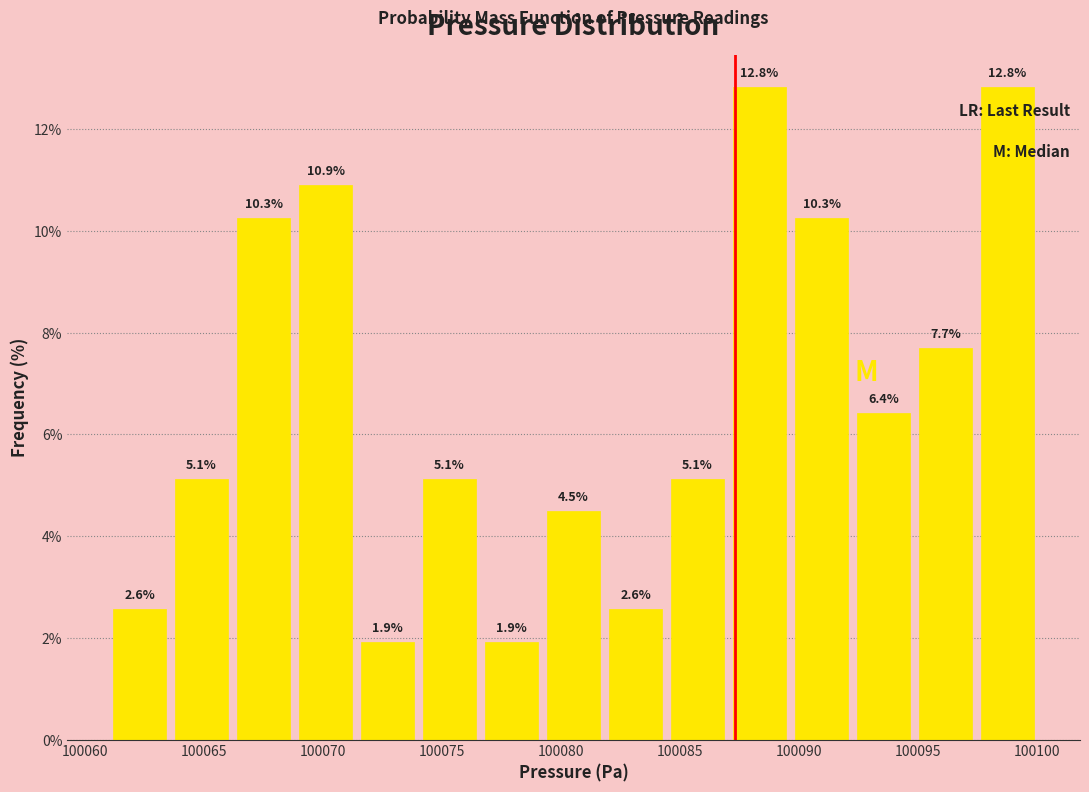

Reading left to right, transcribe this chart: for each bar, give the range it covers on the x-axis and its height. The bar edges are not printed on the chart, so give them approximately, as read against the axis.

100061.0 to 100063.5: 2.6
100063.5 to 100066.0: 5.1
100066.0 to 100069.0: 10.3
100069.0 to 100071.5: 10.9
100071.5 to 100074.0: 1.9
100074.0 to 100076.5: 5.1
100076.5 to 100079.0: 1.9
100079.0 to 100082.0: 4.5
100082.0 to 100084.5: 2.6
100084.5 to 100087.0: 5.1
100087.0 to 100089.5: 12.8
100089.5 to 100092.0: 10.3
100092.0 to 100095.0: 6.4
100095.0 to 100097.5: 7.7
100097.5 to 100100.0: 12.8